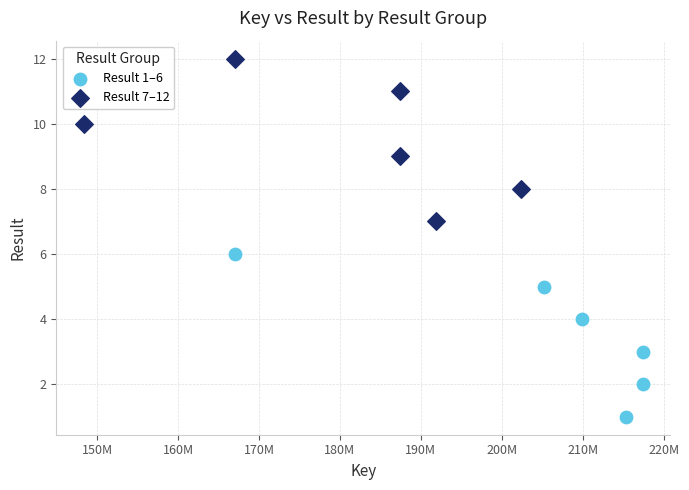

Which series reaches the maximum Y coordinate?

Result 7–12